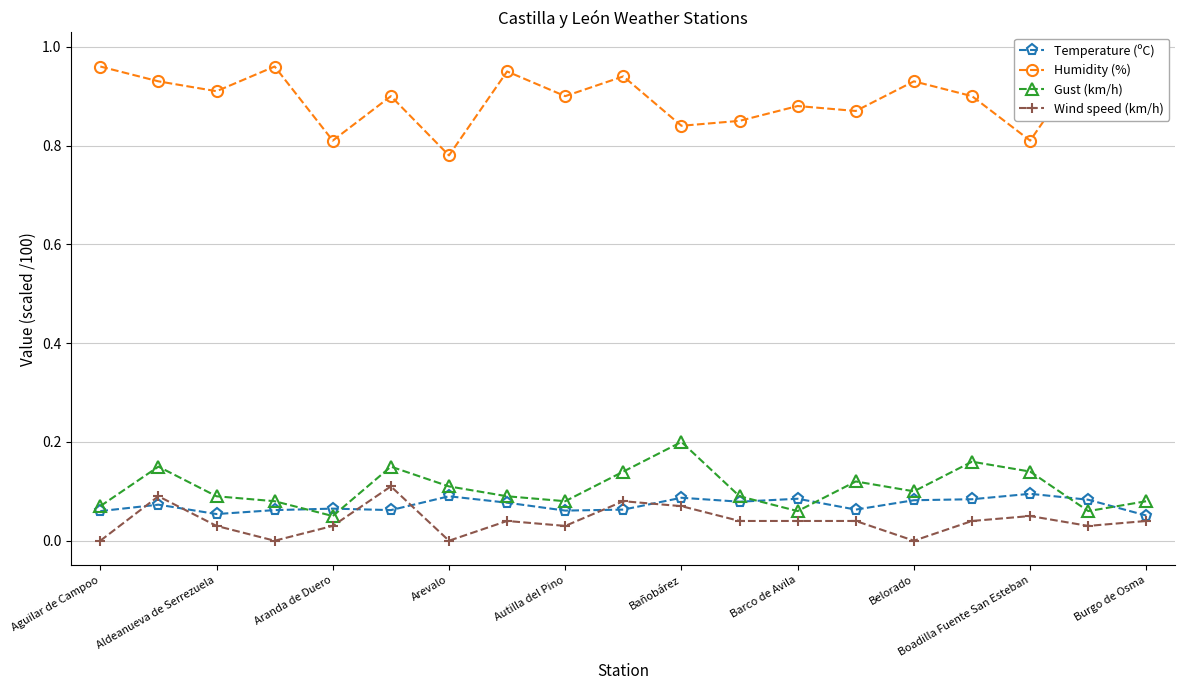

Which category has the highest value in the Gust (km/h) series?

Bañobárez